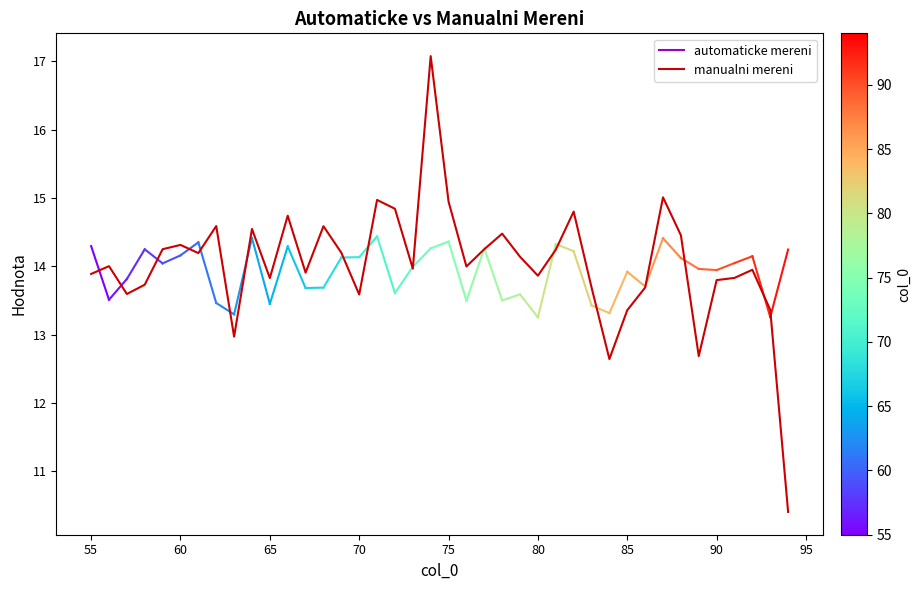

True or false: there are more than 1 points higher than both neighbors.

True